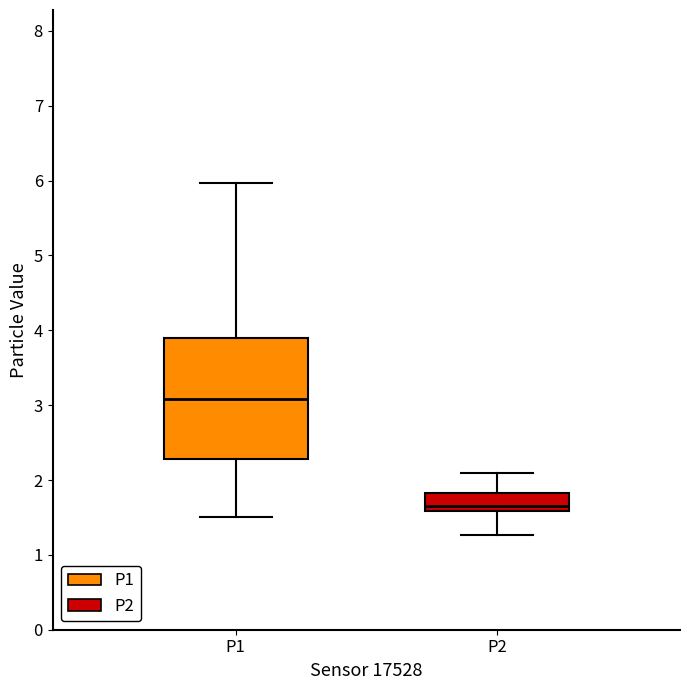

Reading left to right, read every box against the y-axis: the position of its median line, the range the box covers, and the ends of its whiskers. The values are not printed on the chart, so give them approximately, as read against the axis.

P1: median 3.1, box 2.3 to 3.9, whiskers 1.5 to 6.0
P2: median 1.7, box 1.6 to 1.8, whiskers 1.3 to 2.1